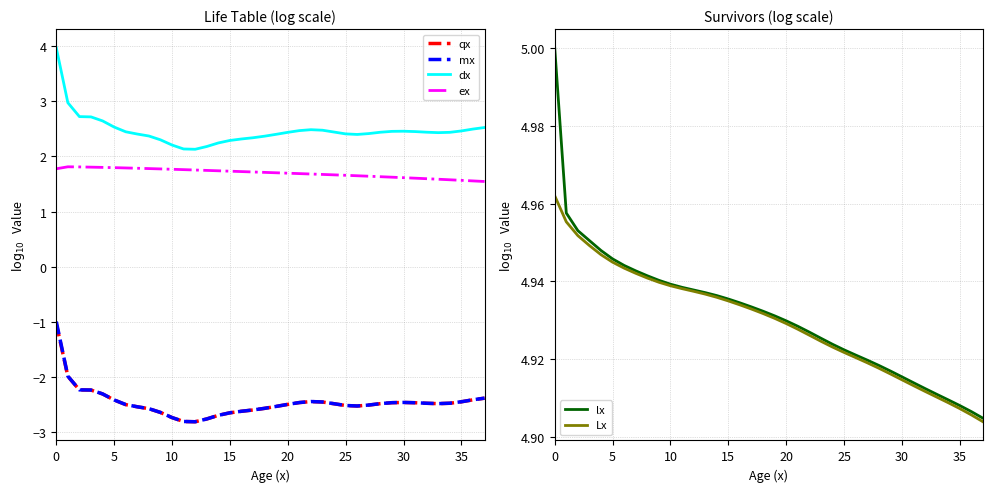

Does the chart display data point markers on the line(s)?

No